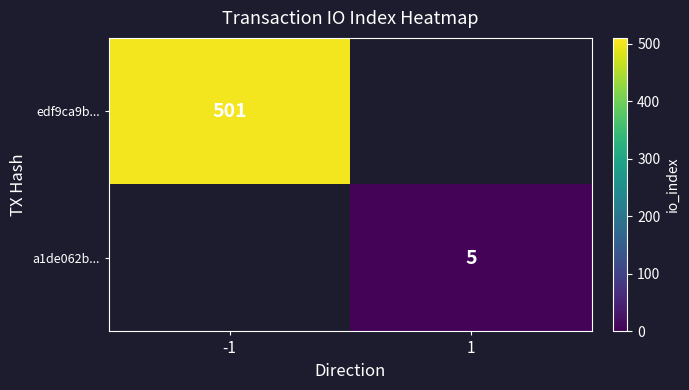

Count the number of data series in this chart.

2